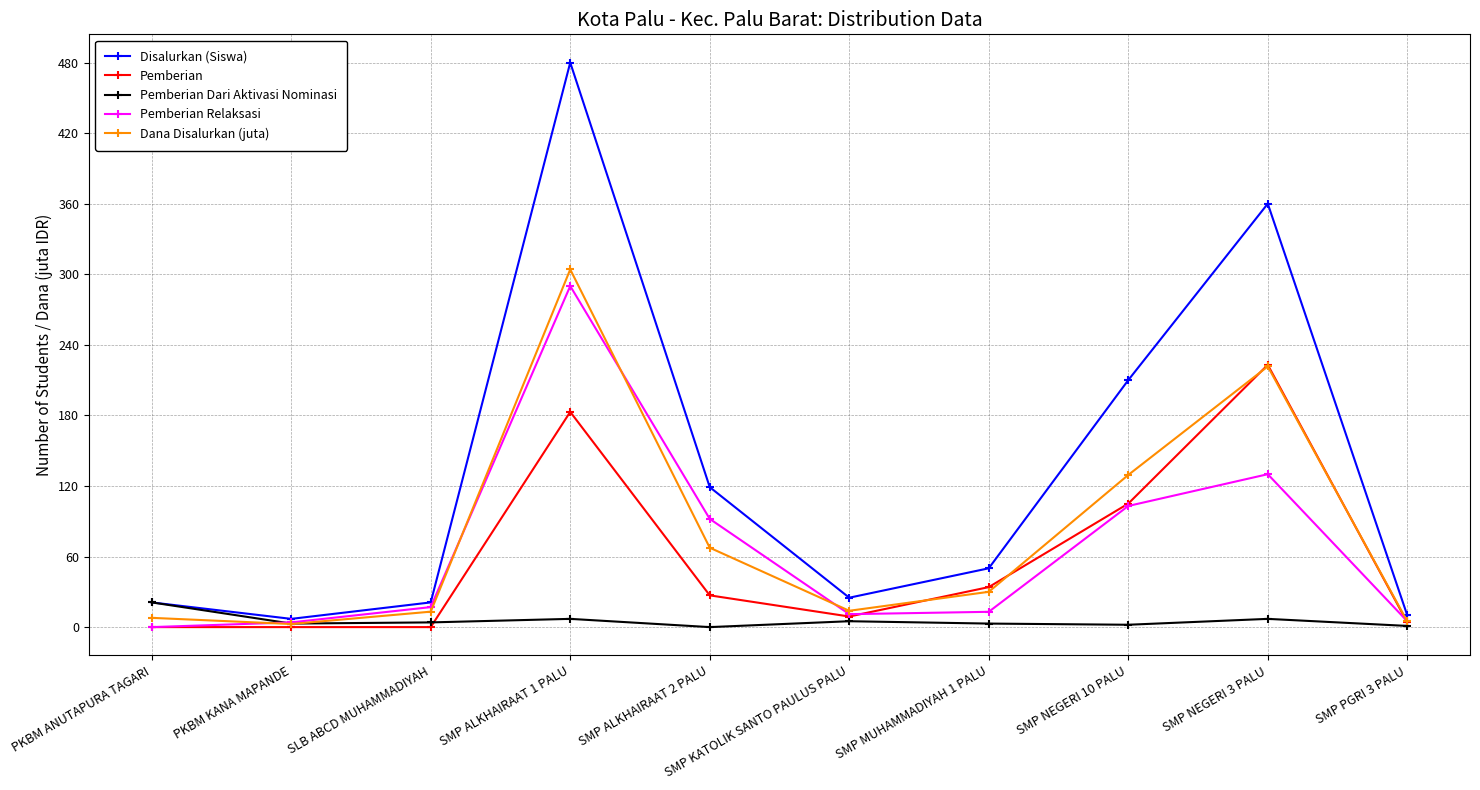

What are all the series names shown in the legend?

Disalurkan (Siswa), Pemberian, Pemberian Dari Aktivasi Nominasi, Pemberian Relaksasi, Dana Disalurkan (juta)